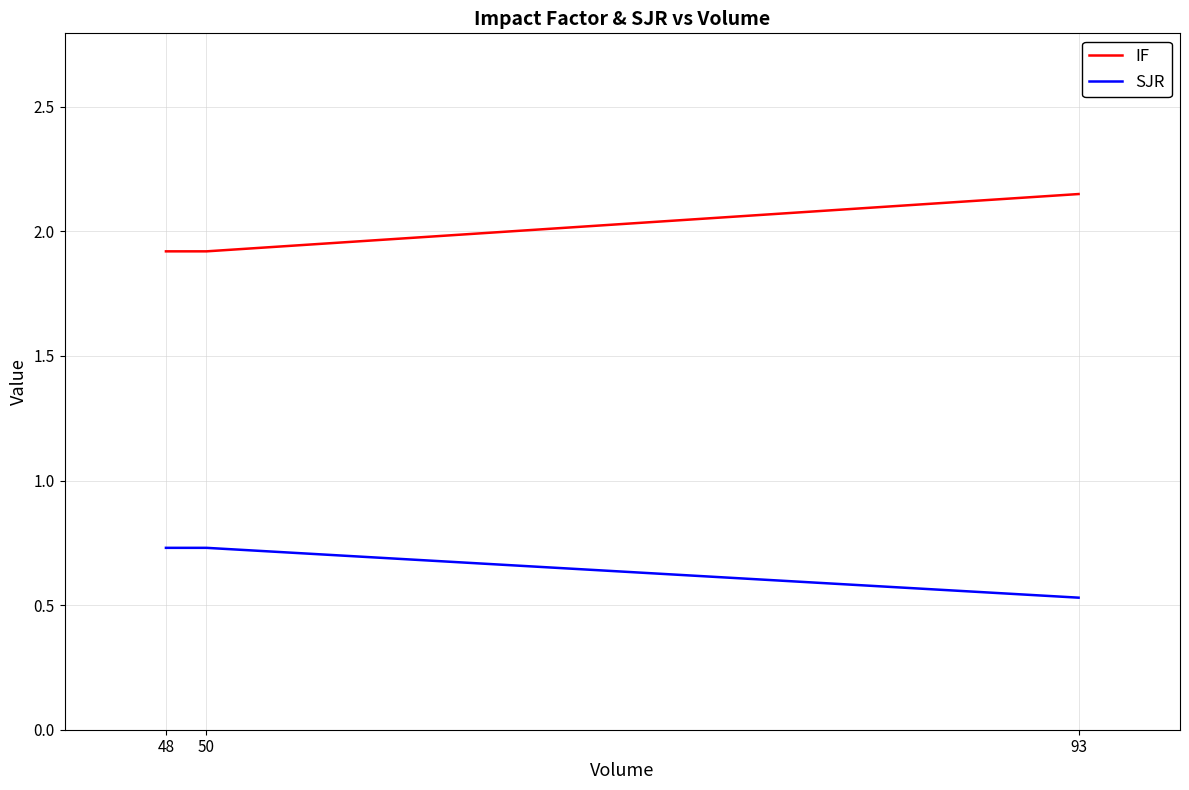

Which category has the highest value across all series?

93